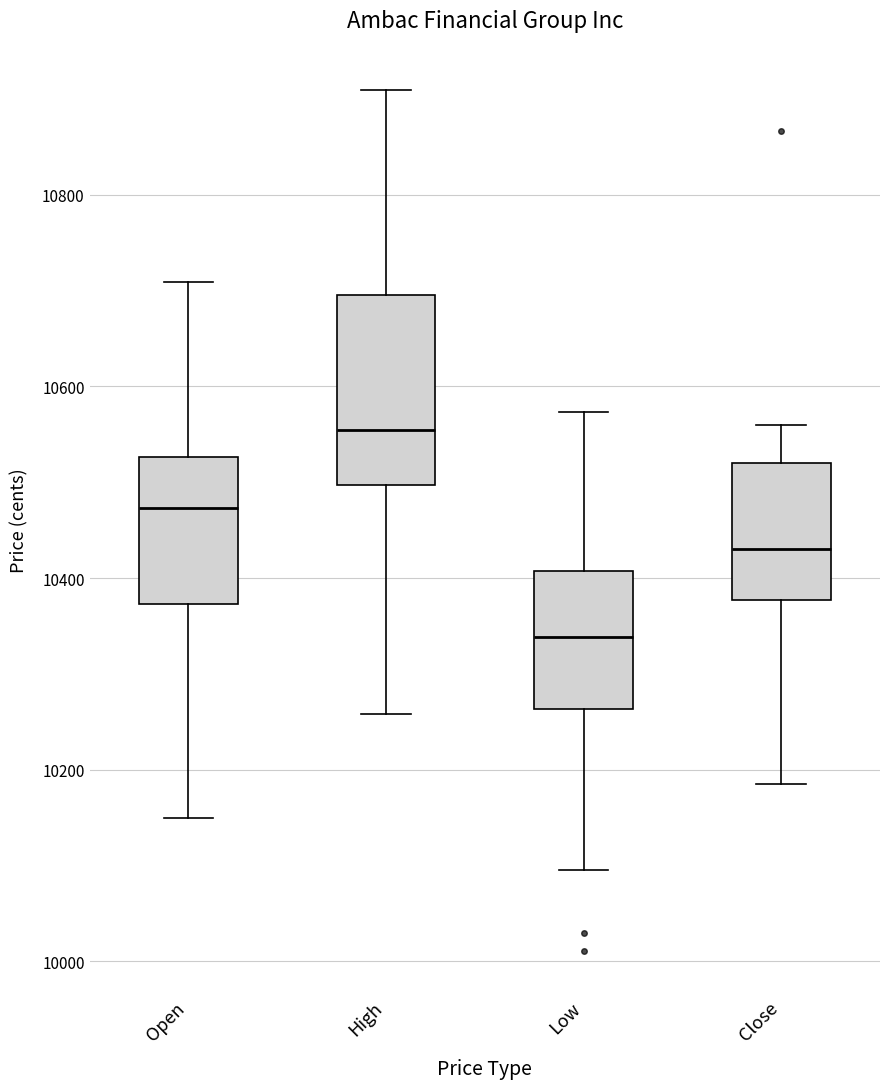

Which box has the lowest median line?

Low